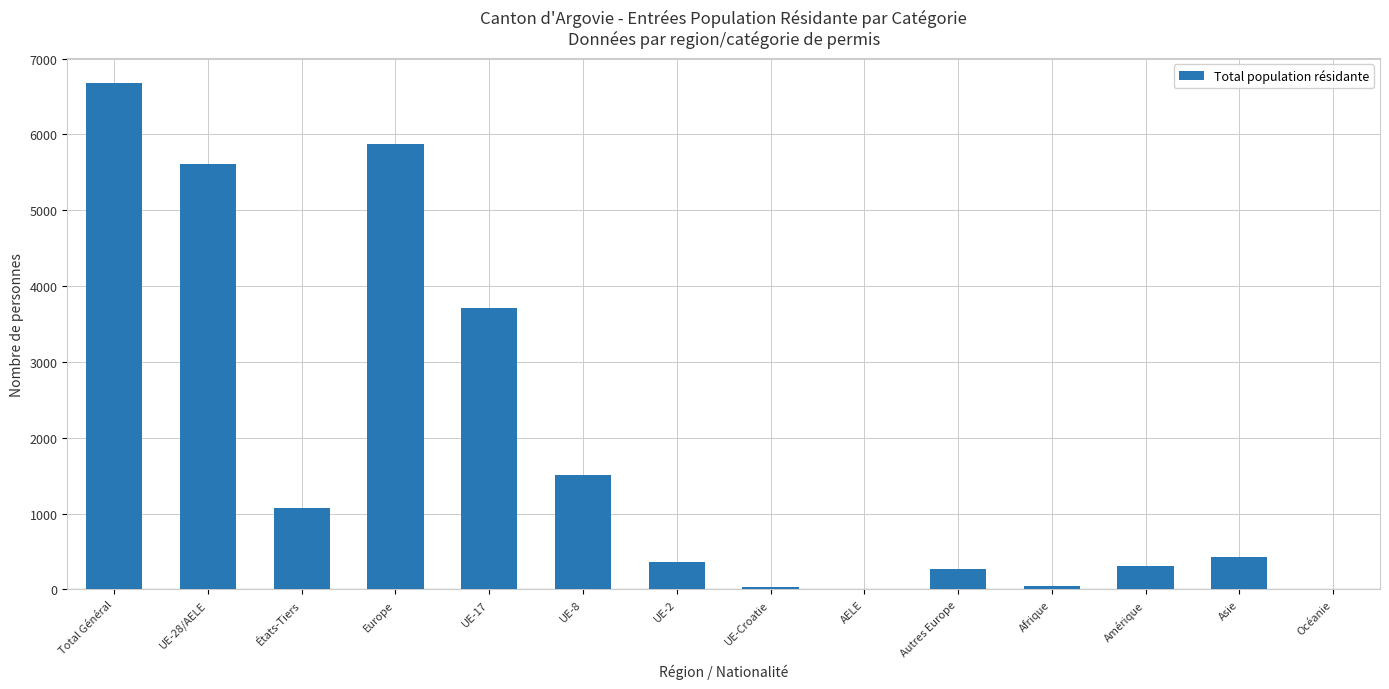

Where is the data nearest to the value 3338?

UE-17